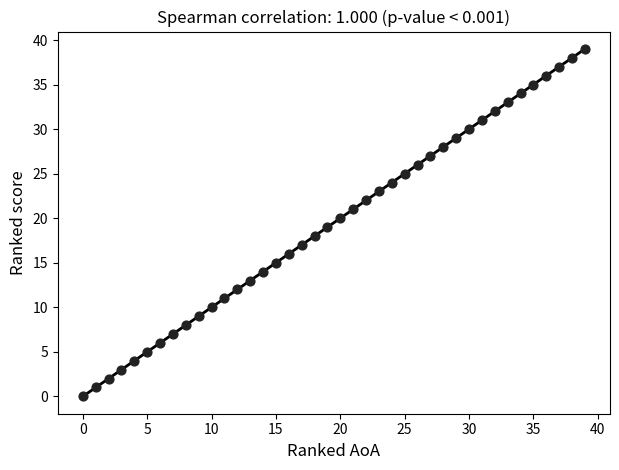

What is the range of Y values (max minus min)?

39